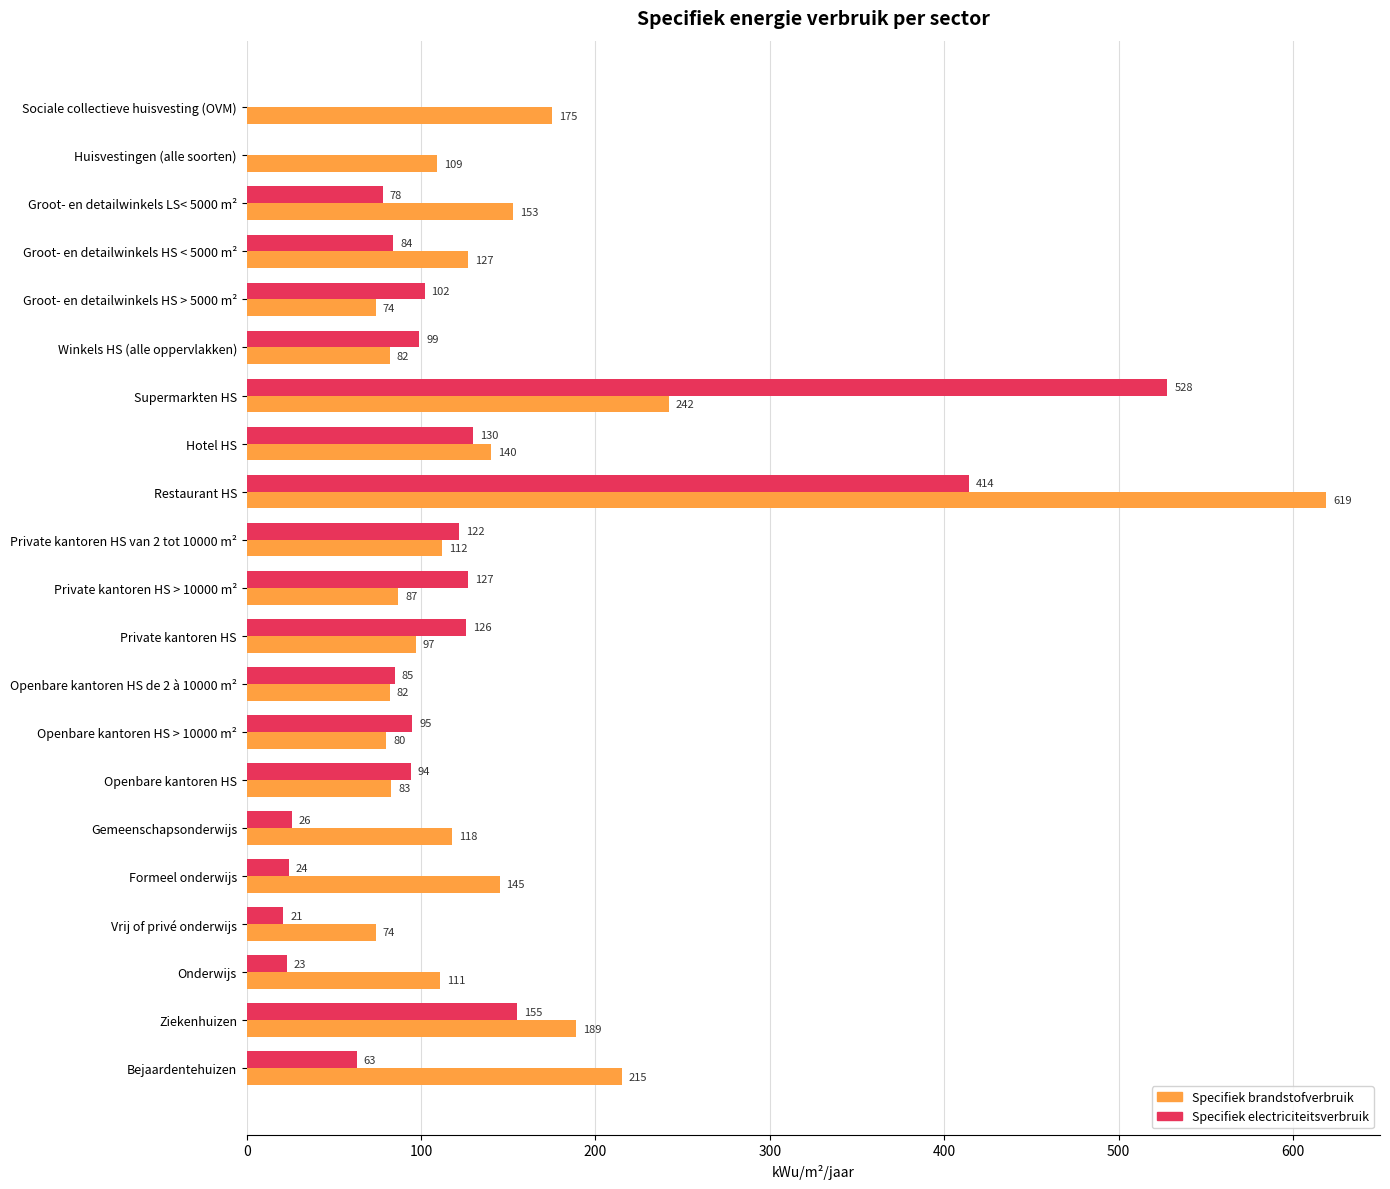

What is the sum of the Specifiek electriciteitsverbruik values at Vrij of privé onderwijs and Supermarkten HS?

549